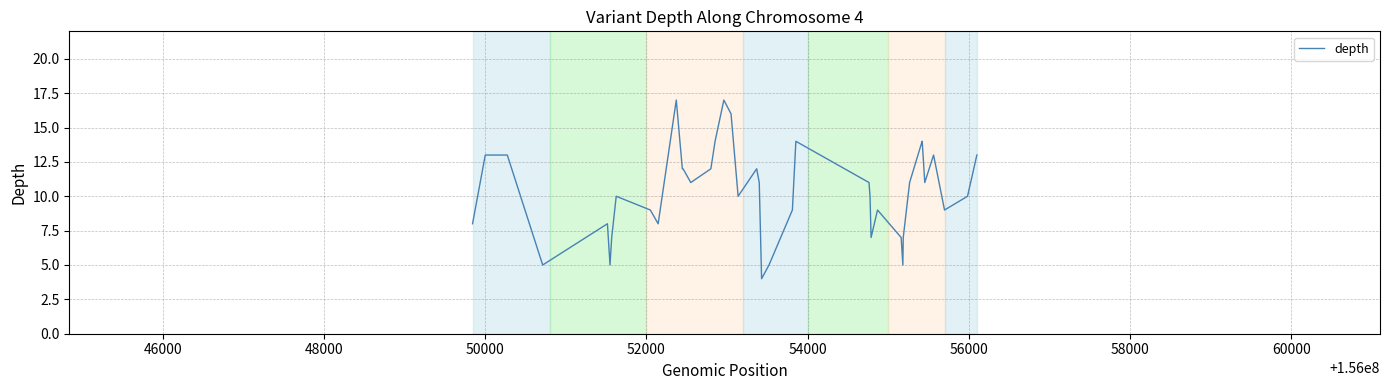

What is the smallest value displayed?

4